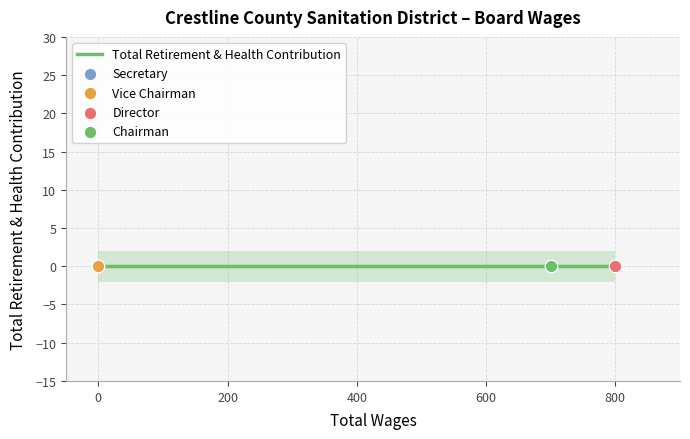

Which series has the largest Y range (max minus min)?

Director (800)